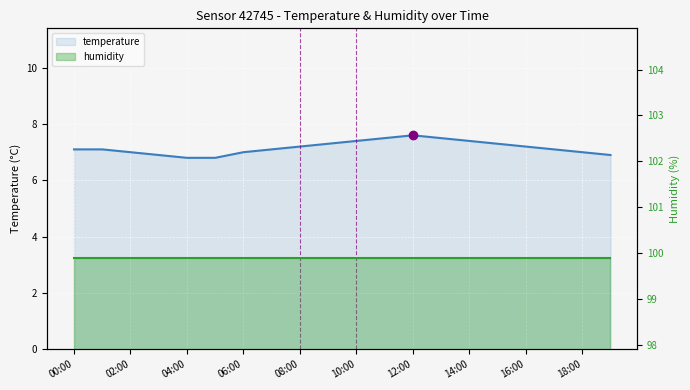

True or false: temperature has a value of 2.5 at 13.

False